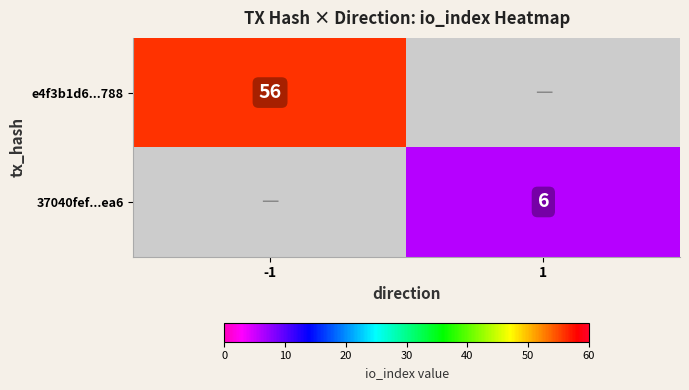

The 37040fef...ea6 series shows 6 at 1. True or false?

True